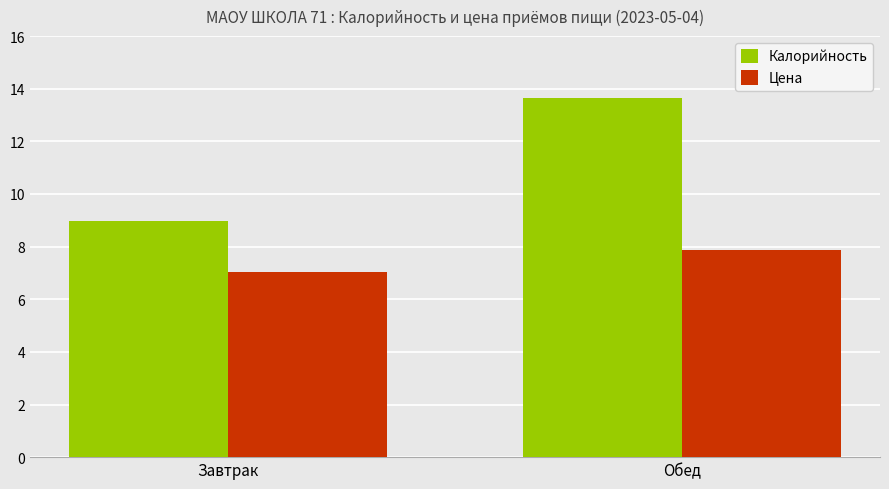

What is the minimum value shown in the chart?

7.1